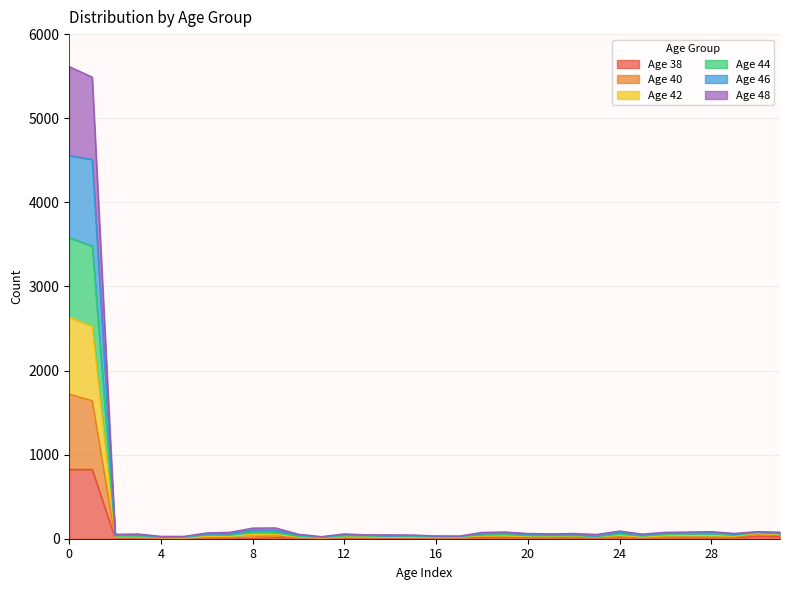

List the labels in order of 46 value, largest first.

0, 1, 9, 8, 24, 28, 30, 19, 27, 31, 7, 26, 18, 6, 29, 20, 22, 21, 12, 3, 25, 2, 10, 23, 13, 14, 15, 16, 17, 4, 5, 11